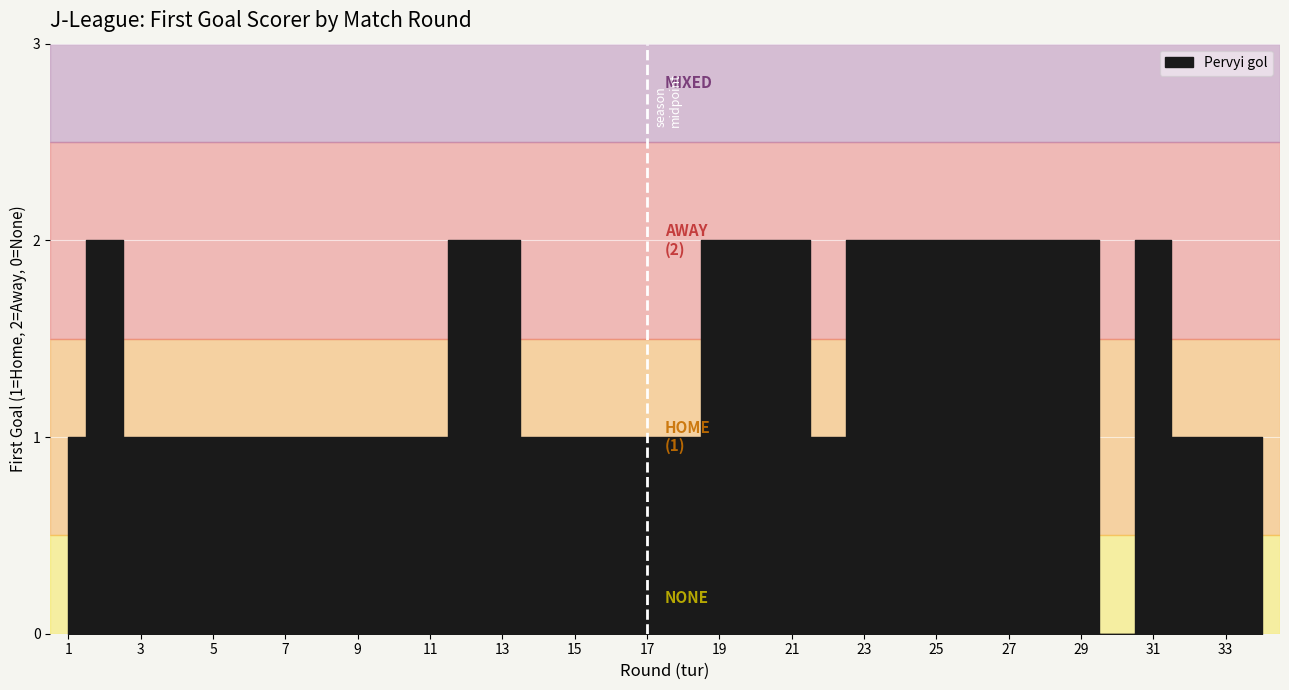

What is the greatest value displayed?

2